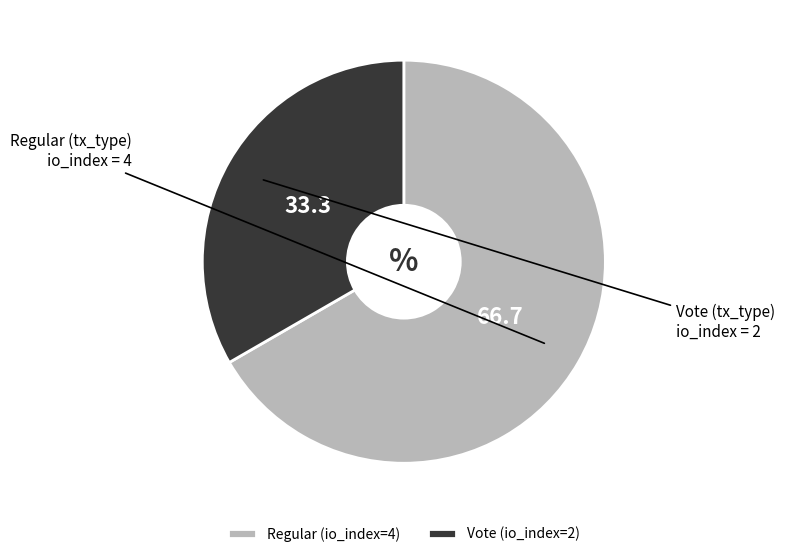

Rank the categories by value from lowest to highest.

Vote (io_index=2), Regular (io_index=4)